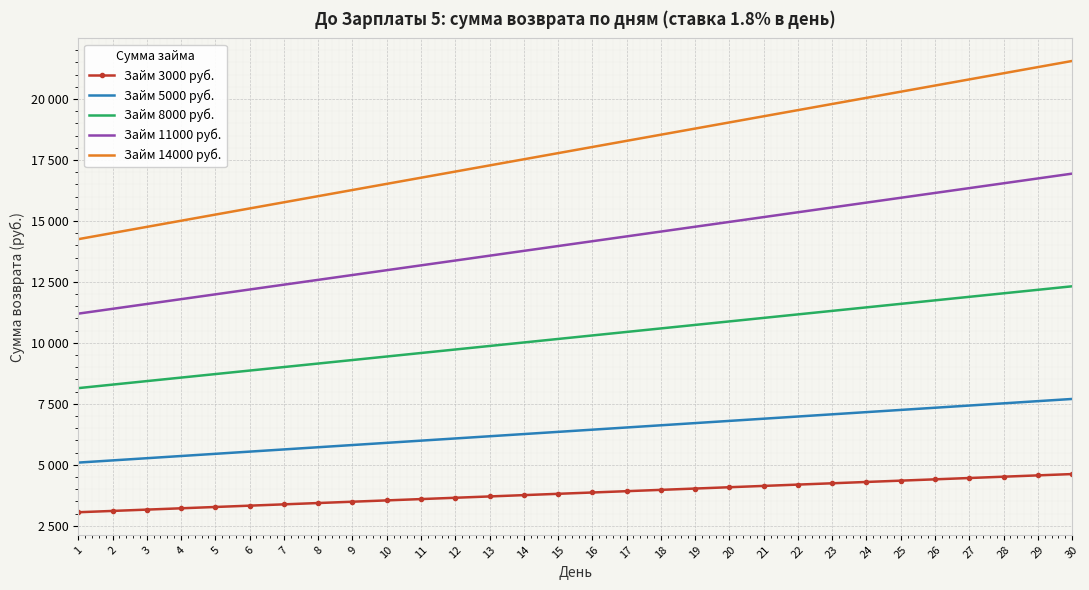

True or false: Займ 3000 руб. and Займ 14000 руб. cross at least once.

False